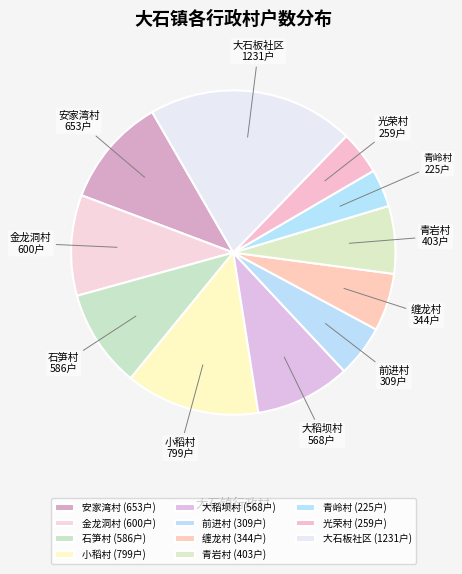

How many slices are in this pie chart?

11